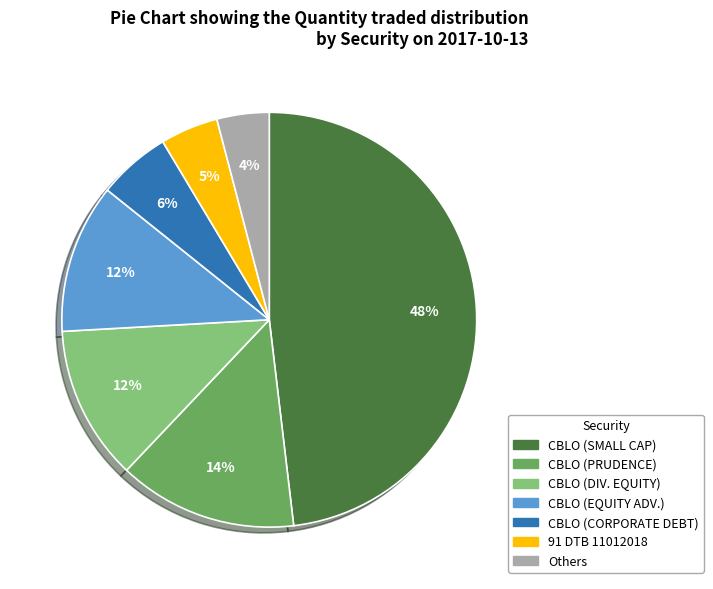

Count the number of slices in the pie.

7